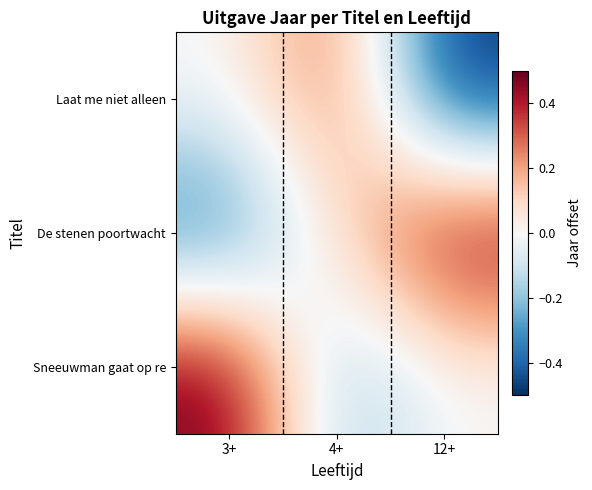

Which series has the largest total across all categories?

Sneeuwman gaat op re